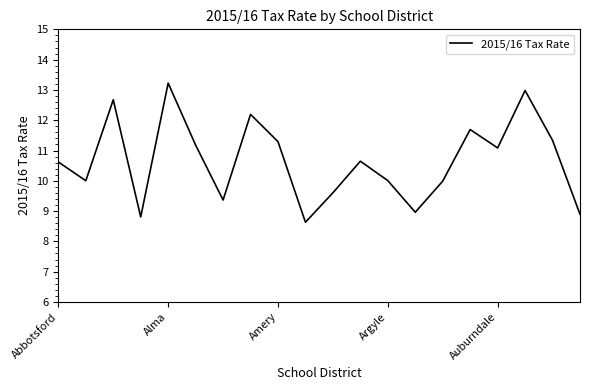

What is the maximum value shown in the chart?

13.2